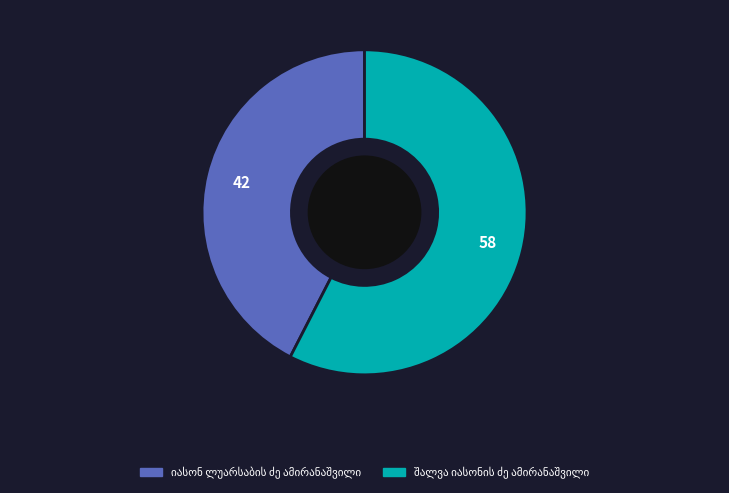

Is there a majority slice in this chart?

Yes